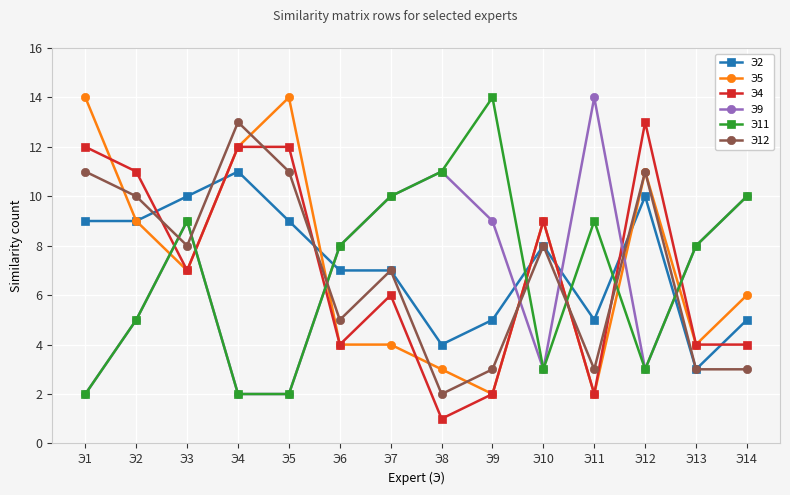

True or false: Э9 has more than 2 interior local peaks.

True